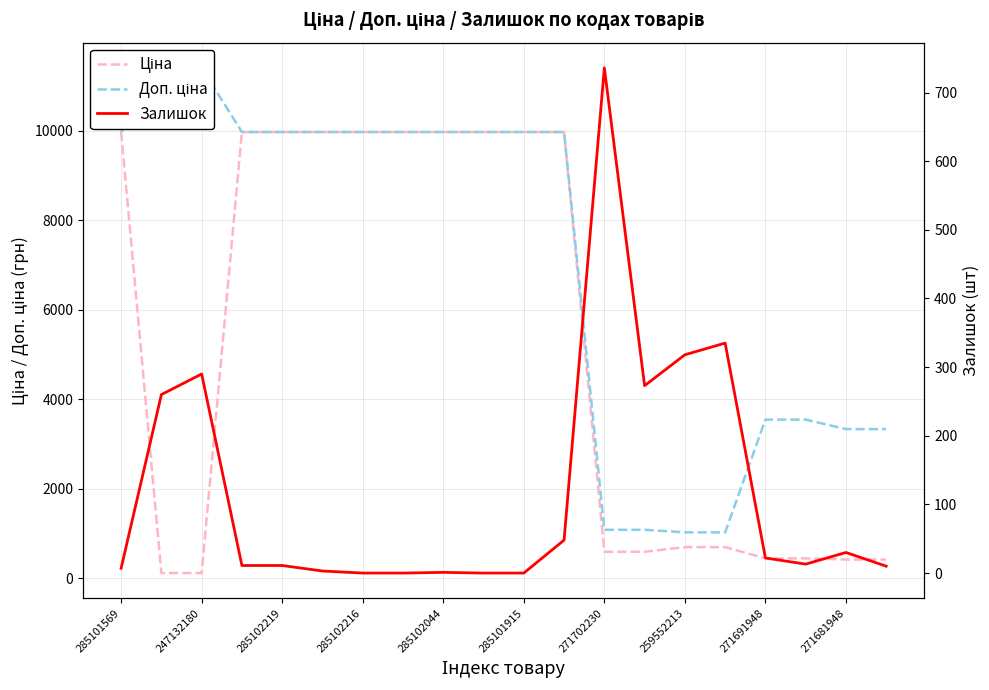

True or false: Ціна and Доп. ціна intersect in this chart.

False